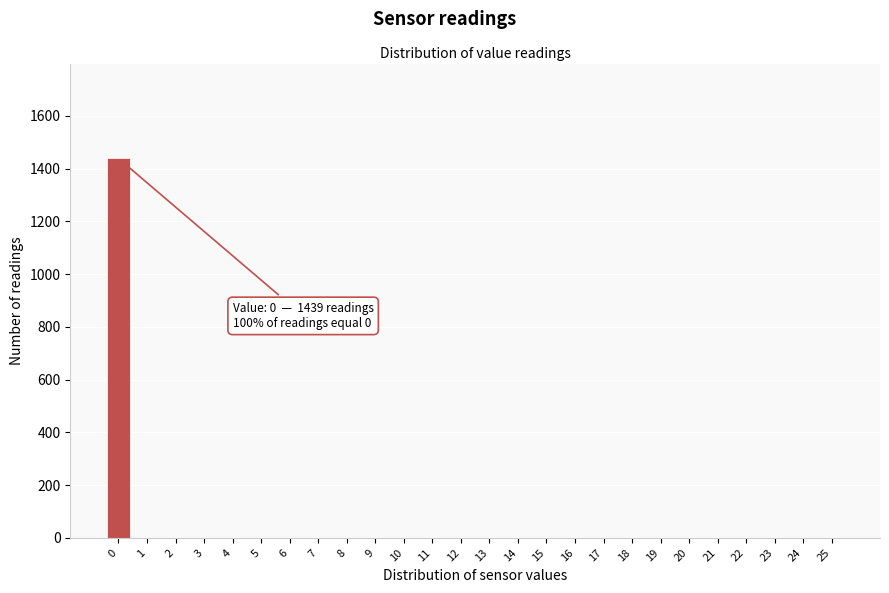

Reading left to right, list all the values displayed in this chart.

0=1439	1=0	2=0	3=0	4=0	5=0	6=0	7=0	8=0	9=0	10=0	11=0	12=0	13=0	14=0	15=0	16=0	17=0	18=0	19=0	20=0	21=0	22=0	23=0	24=0	25=0